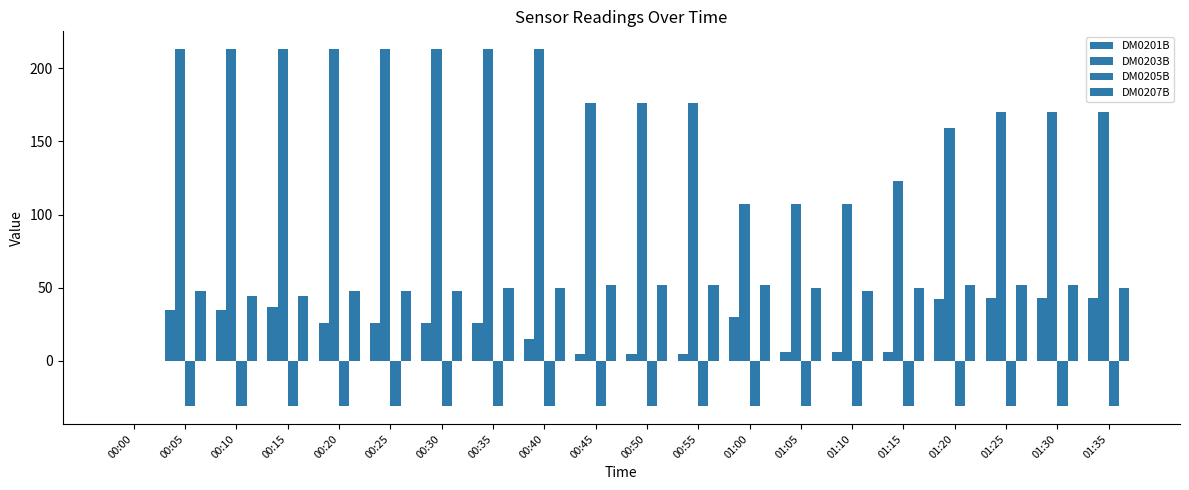

At which label is DM0205B closest to -15?

00:00